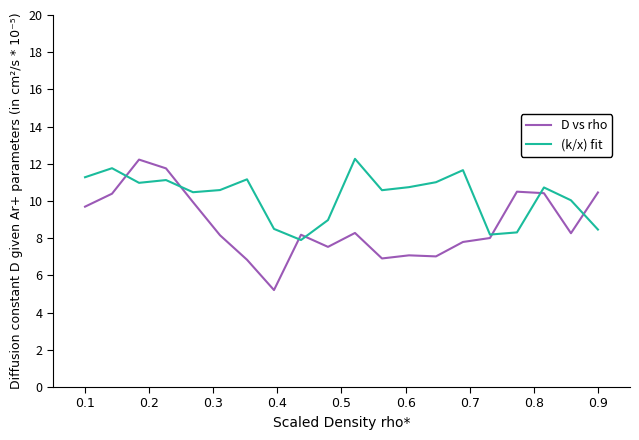

Which series has the widest spread of values?

D vs rho